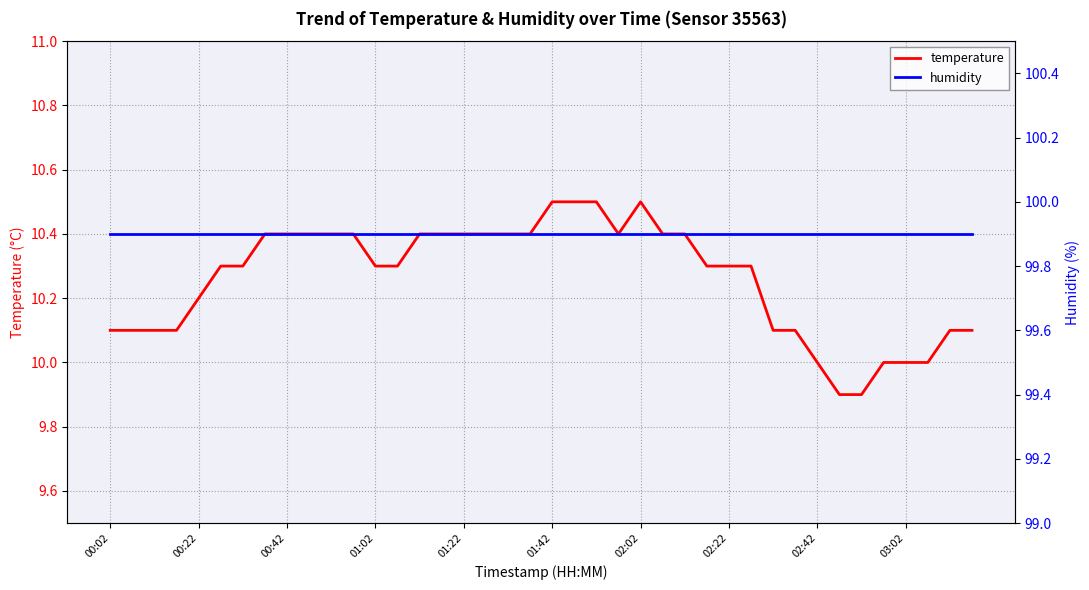

What is the sum of all humidity values?

3996.0